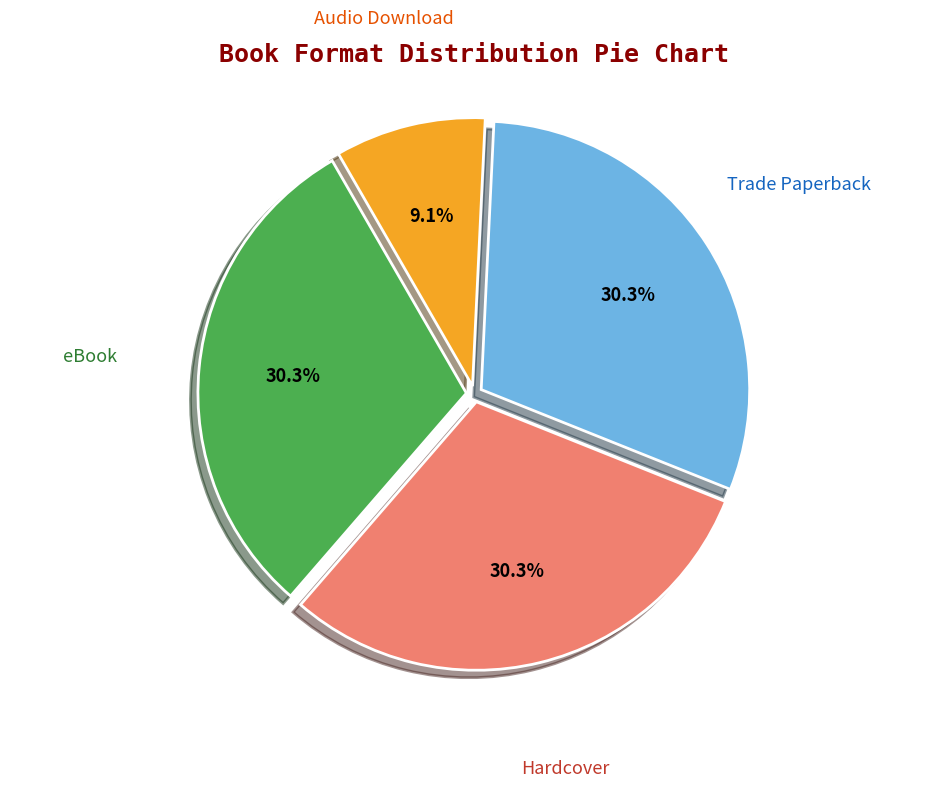

Is there a majority slice in this chart?

No